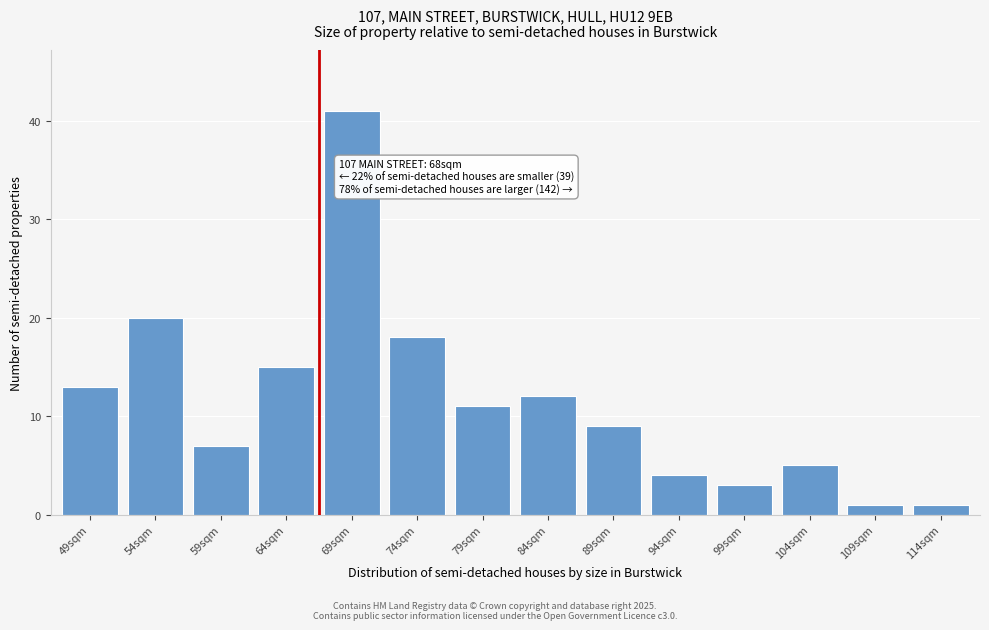

Reading left to right, extract all data points from this chart.

13	20	7	15	41	18	11	12	9	4	3	5	1	1